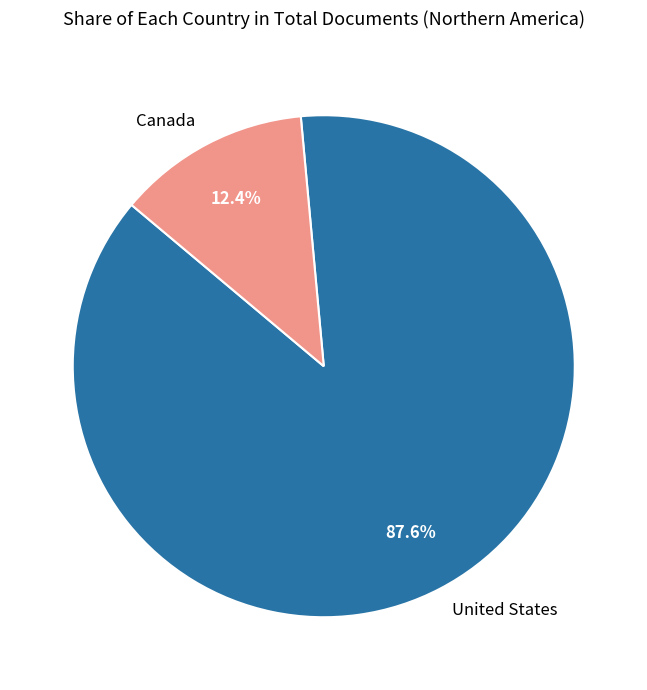

Does Canada account for over 50% of the chart?

No